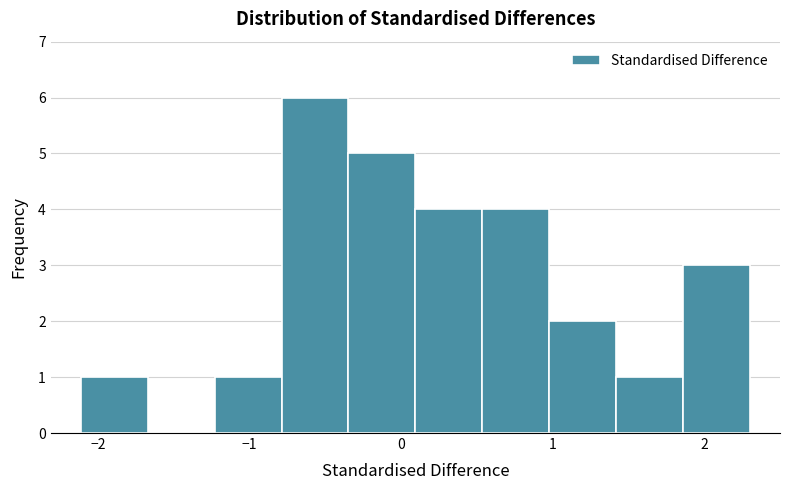

Reading left to right, transcribe this chart: for each bar, give the range it covers on the x-axis and its height. Neither the bar edges nor the heights are printed on the chart, so give them approximately, as read against the axes.

-2.1 to -1.7: 1
-1.7 to -1.2: 0
-1.2 to -0.8: 1
-0.8 to -0.3: 6
-0.3 to 0.1: 5
0.1 to 0.5: 4
0.5 to 1.0: 4
1.0 to 1.4: 2
1.4 to 1.9: 1
1.9 to 2.3: 3